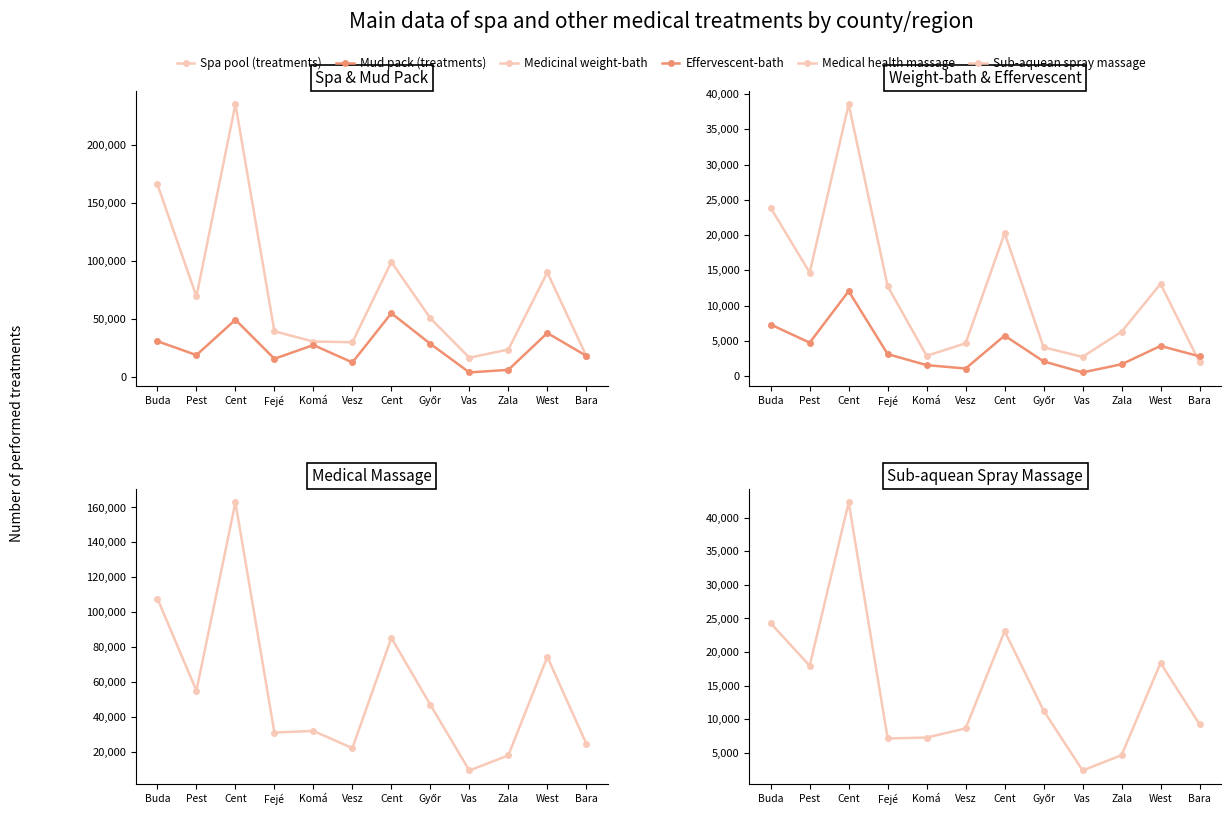

Which label corresponds to the smallest value in the chart?

Vas